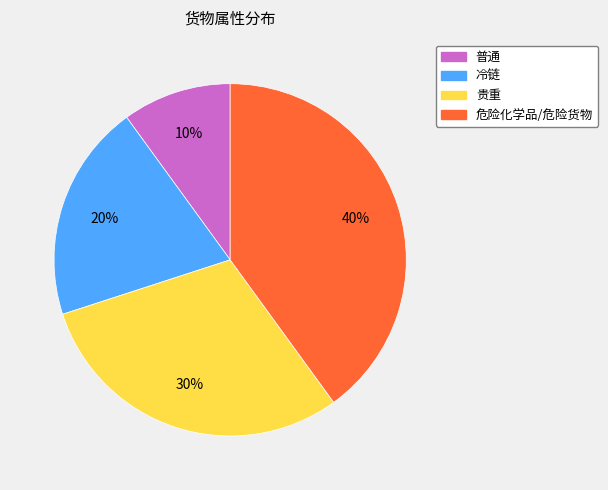

The 冷链 slice represents 20% of the pie. True or false?

True